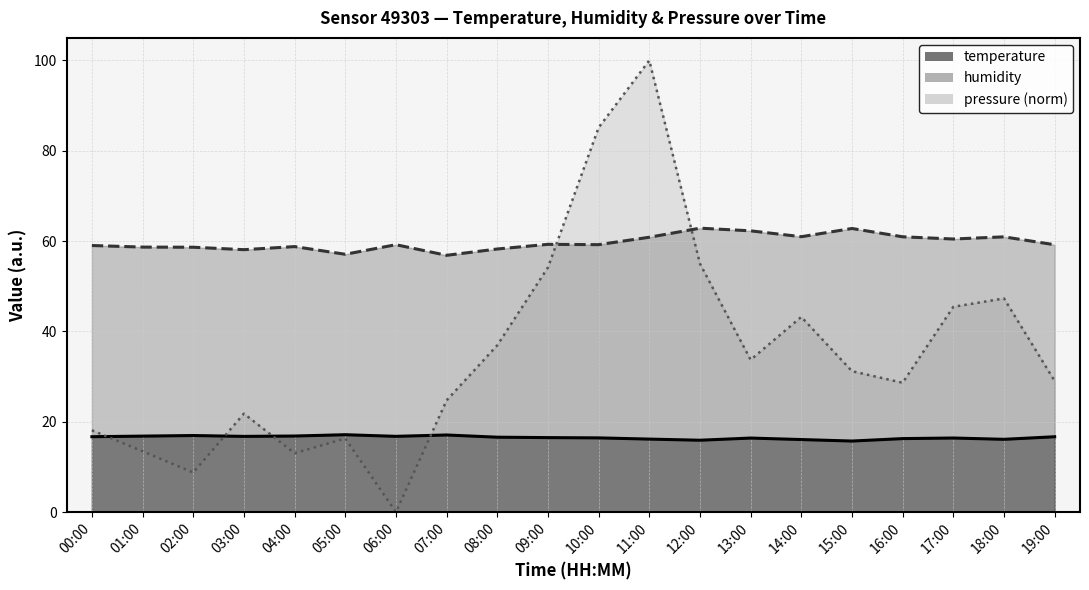

Rank the series at 08:00 from lowest to highest value.

temperature, pressure_norm, humidity